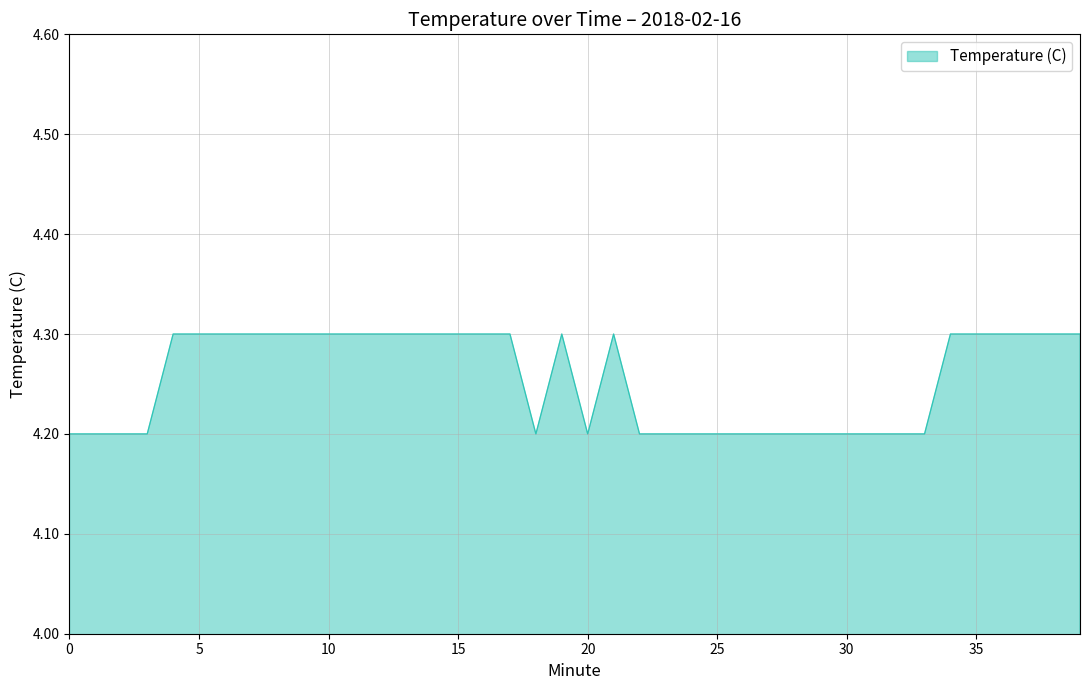

What is the maximum value shown in the chart?

4.3